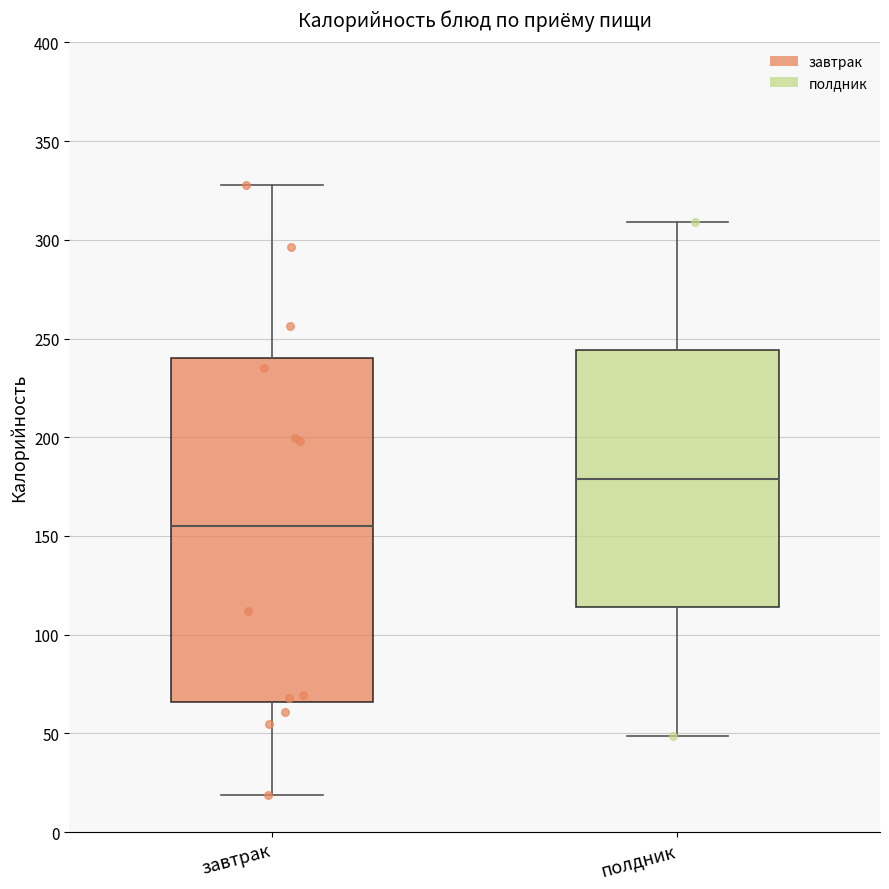

Where does the median line of the box for полдник sit on the y-axis? The values are not printed on the chart, so give them approximately, as read against the axis.

180